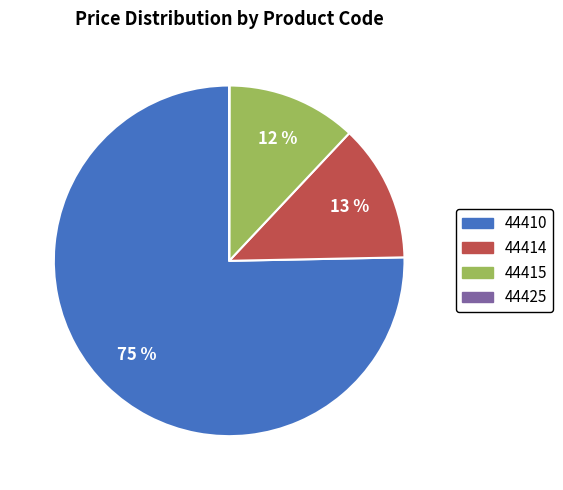

Is there any slice that represents more than half of the pie?

Yes